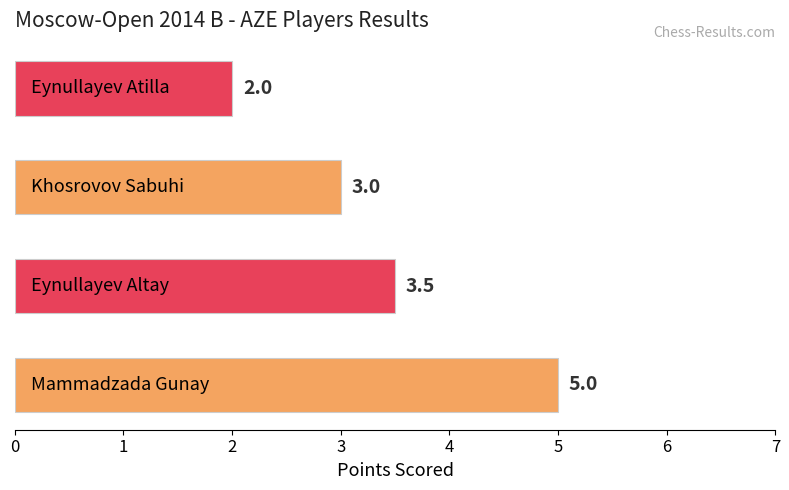

Count the values in the range 3 to 5.

3